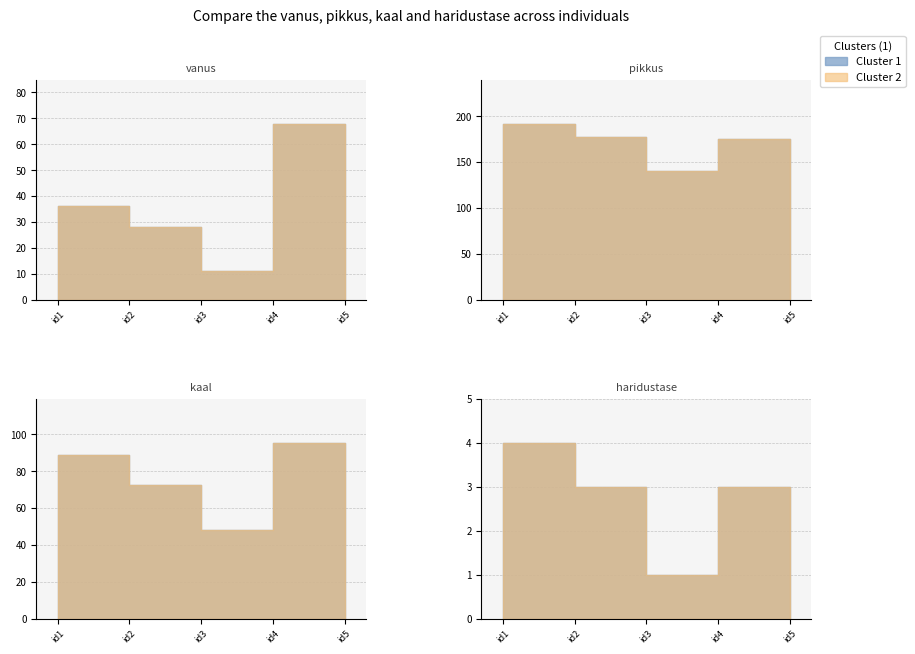

List the series in order of their overall mean, highest first.

pikkus, kaal, vanus, haridustase